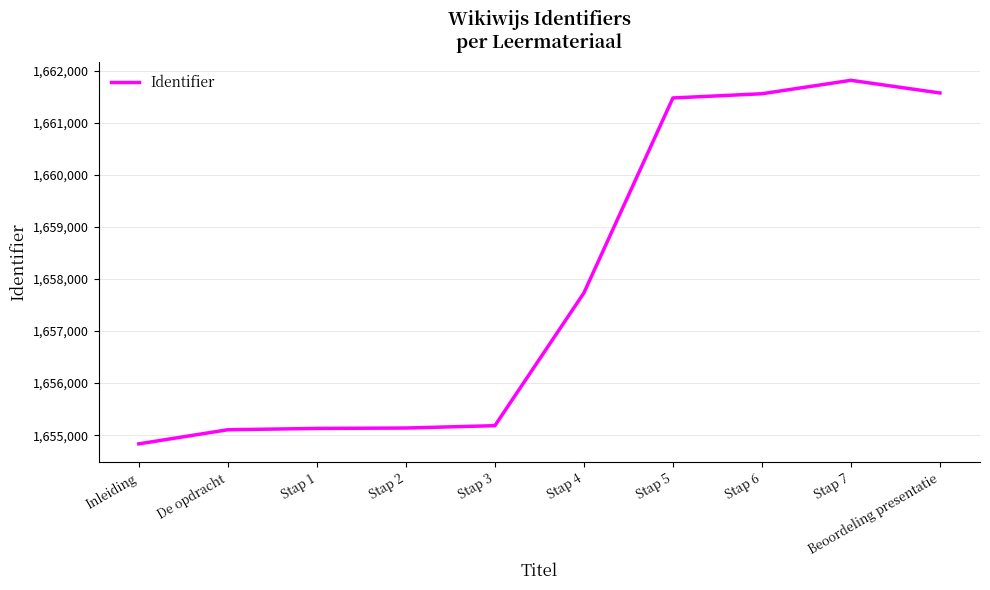

Approximately how many times larger is the value at Stap 5 compared to Stap 6?

1.0